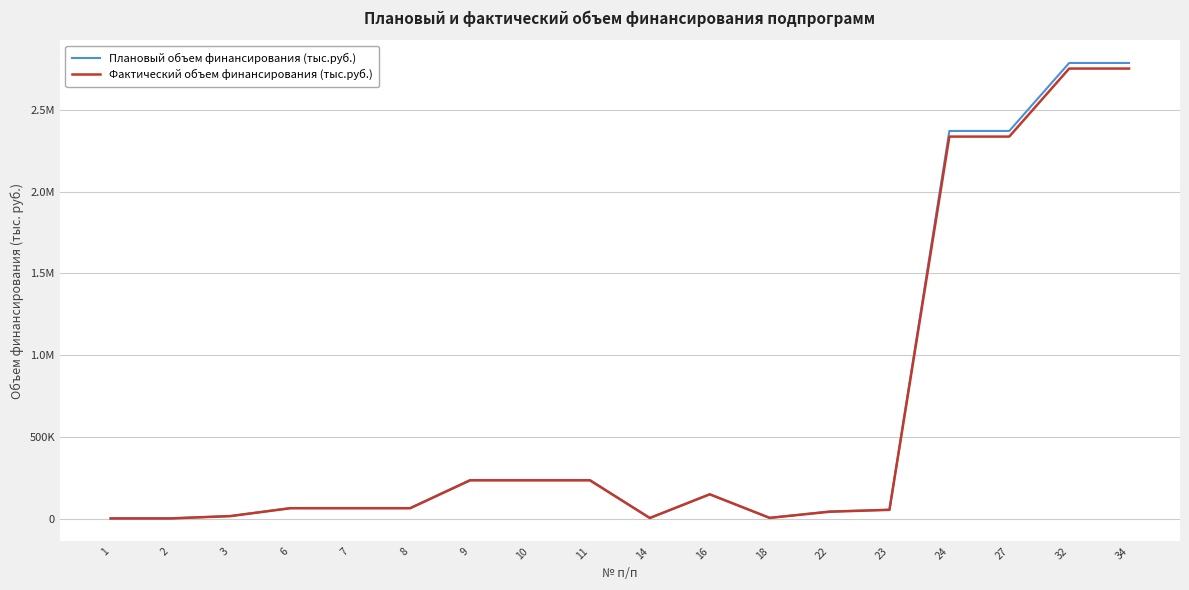

Which series has the largest range (max minus min)?

Плановый объем финансирования (тыс.руб.)